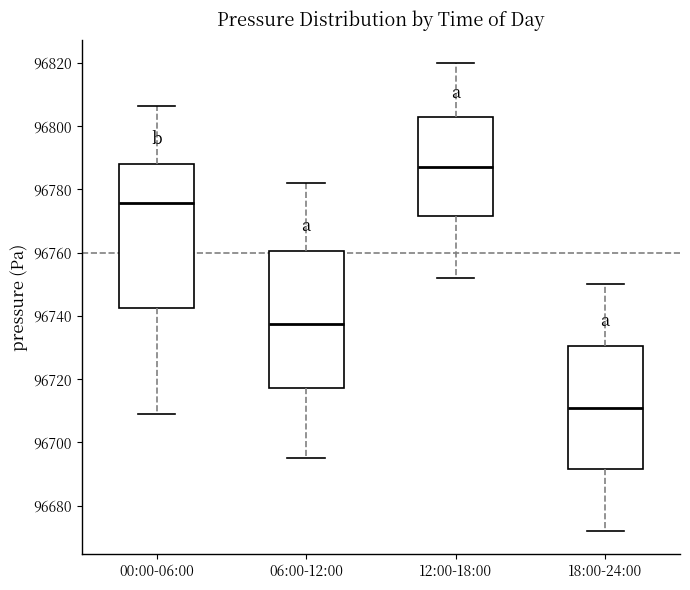

Reading left to right, read every box against the y-axis: the position of its median line, the range the box covers, and the ends of its whiskers. The values are not printed on the chart, so give them approximately, as read against the axis.

00:00-06:00: median 96776, box 96742 to 96788, whiskers 96708 to 96806
06:00-12:00: median 96738, box 96718 to 96760, whiskers 96696 to 96782
12:00-18:00: median 96788, box 96772 to 96802, whiskers 96752 to 96820
18:00-24:00: median 96712, box 96692 to 96730, whiskers 96672 to 96750